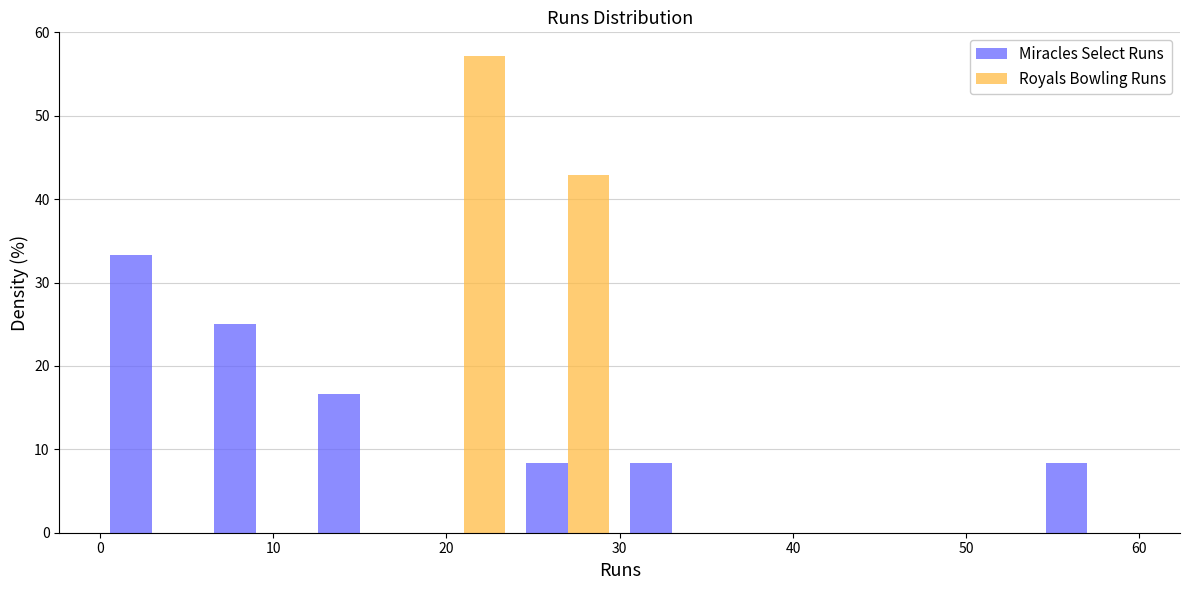

What is the height of the Miracles Select Runs bar covering 6 to 12 on the x-axis? The values are not printed on the chart, so give them approximately, as read against the axis.

25